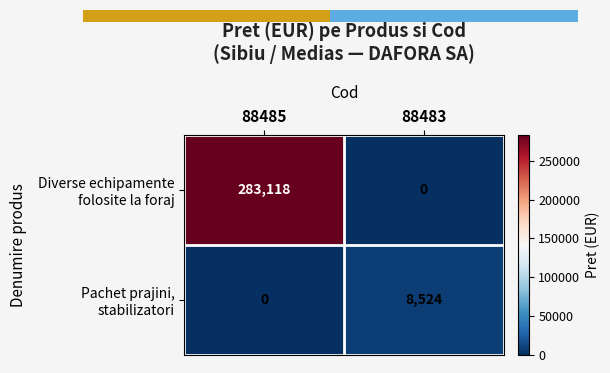

Is the value of Diverse echipamente folosite la foraj at 88483 greater than the value of Pachet prajini, stabilizatori at 88485?

No